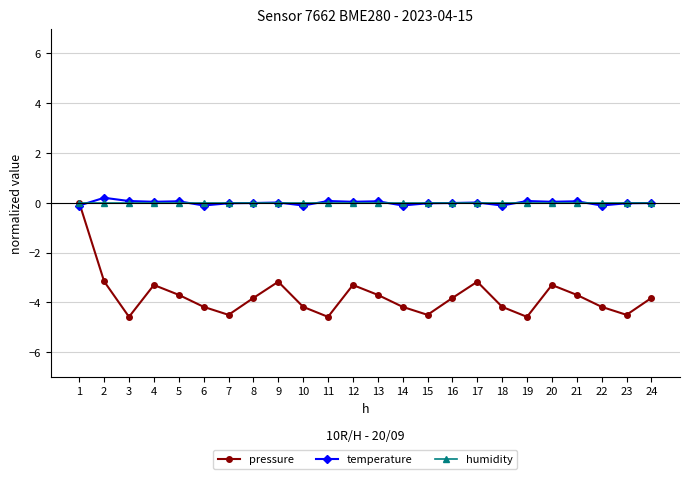

How many lines are shown in the chart?

3